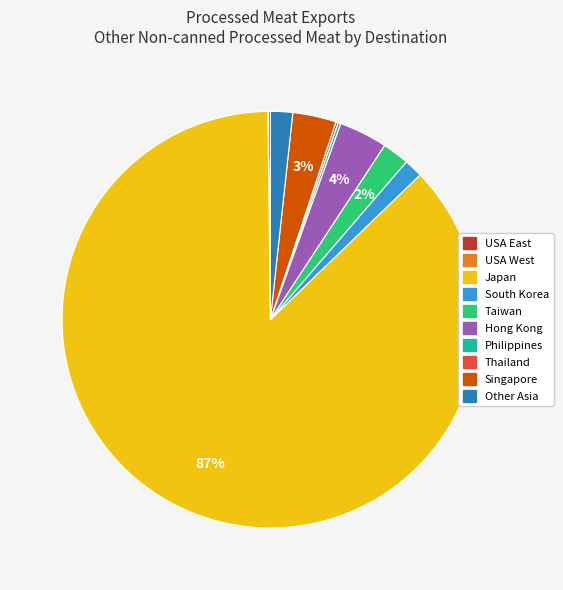

Is there a majority slice in this chart?

Yes